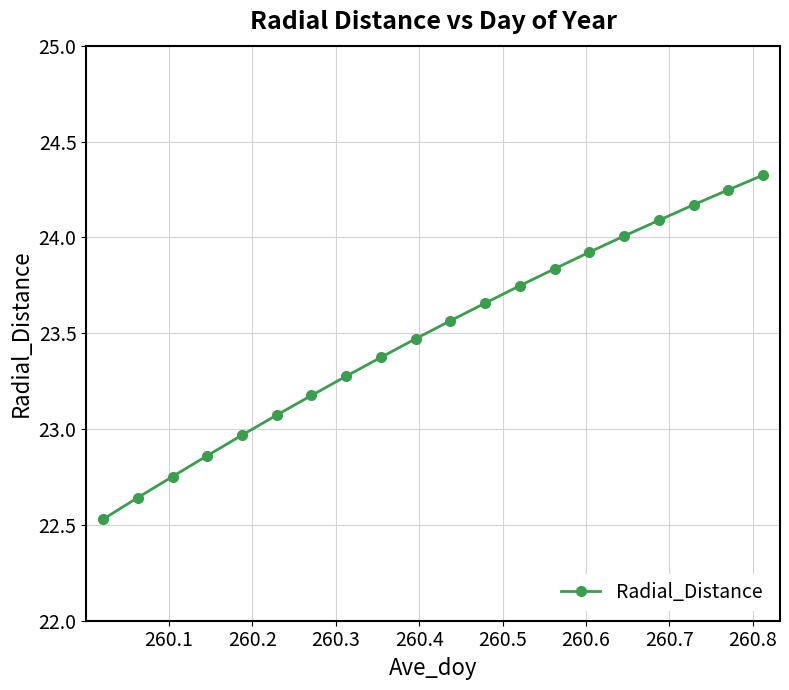

How many distinct data groups are displayed?

1